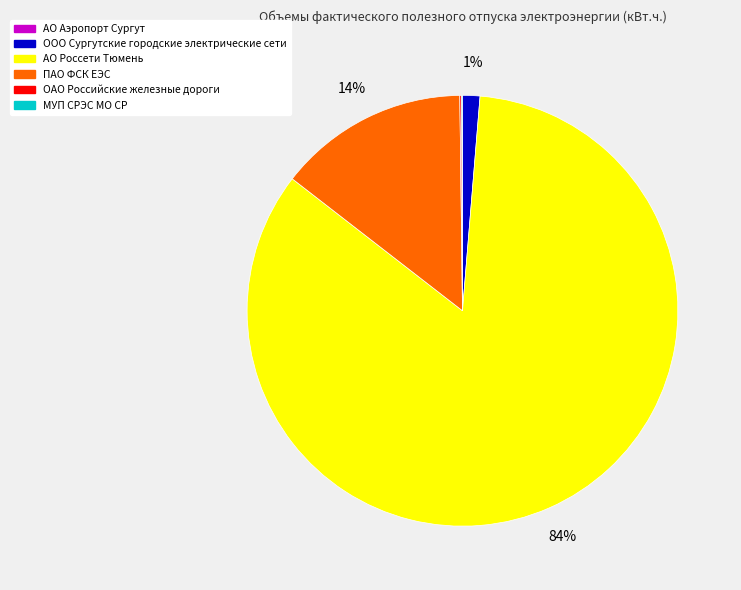

To the nearest percent, what is the average slice percentage?

17%